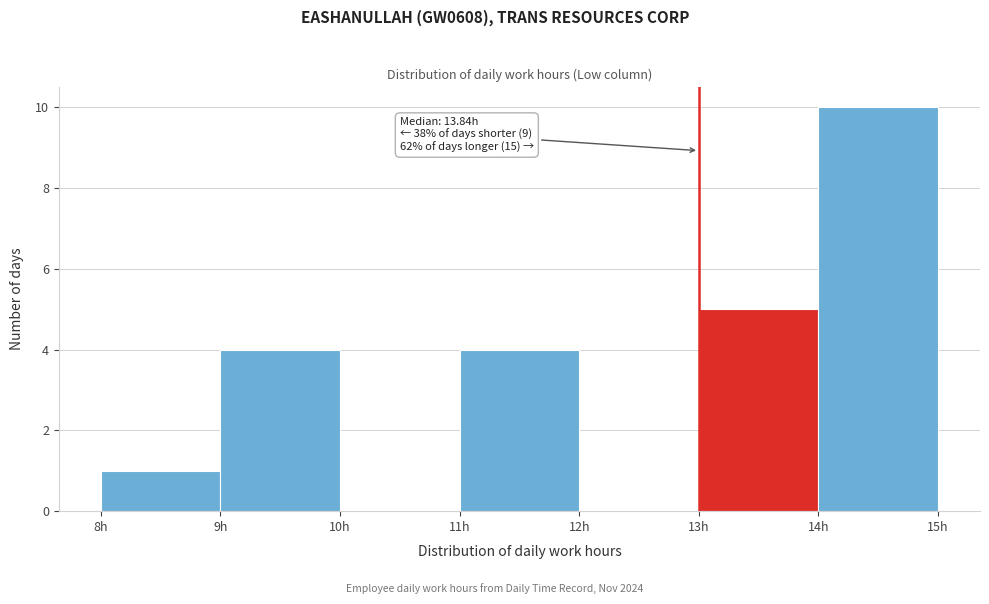

Which range on the x-axis has the tallest bar?

14 to 15